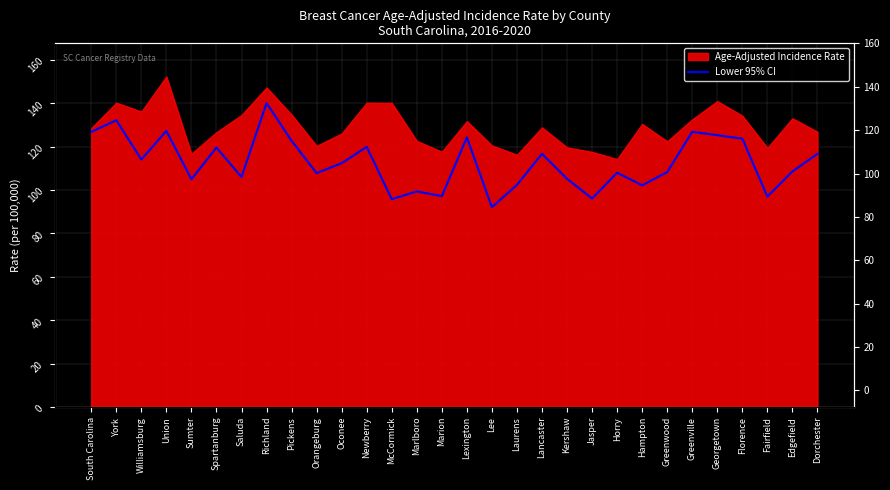

True or false: the data shows 99.4 at Marlboro.

True